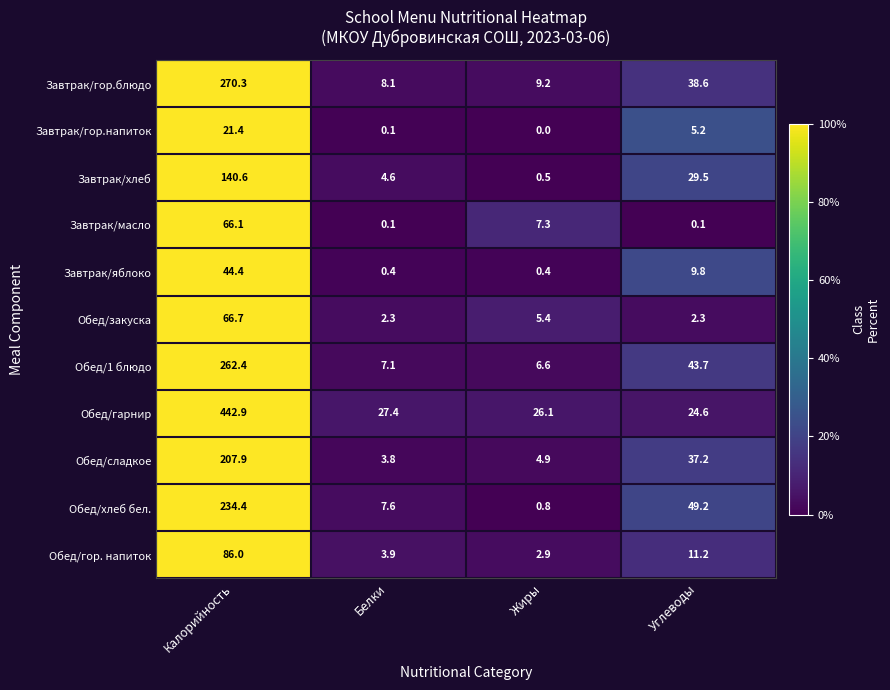

The Завтрак/гор.напиток series shows 21.4 at Калорийность. True or false?

True